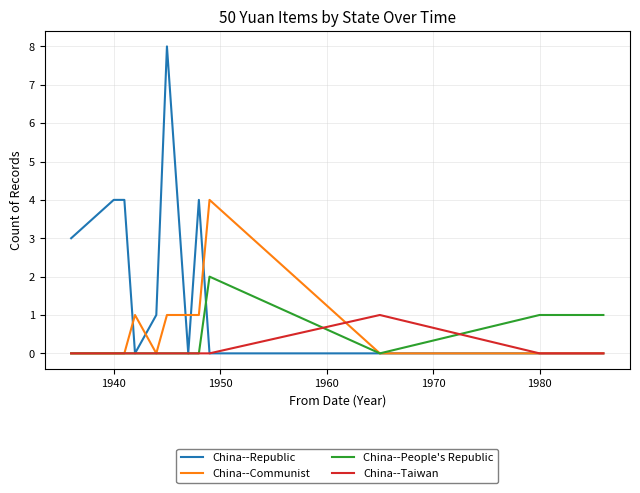

How many series are shown in this chart?

4